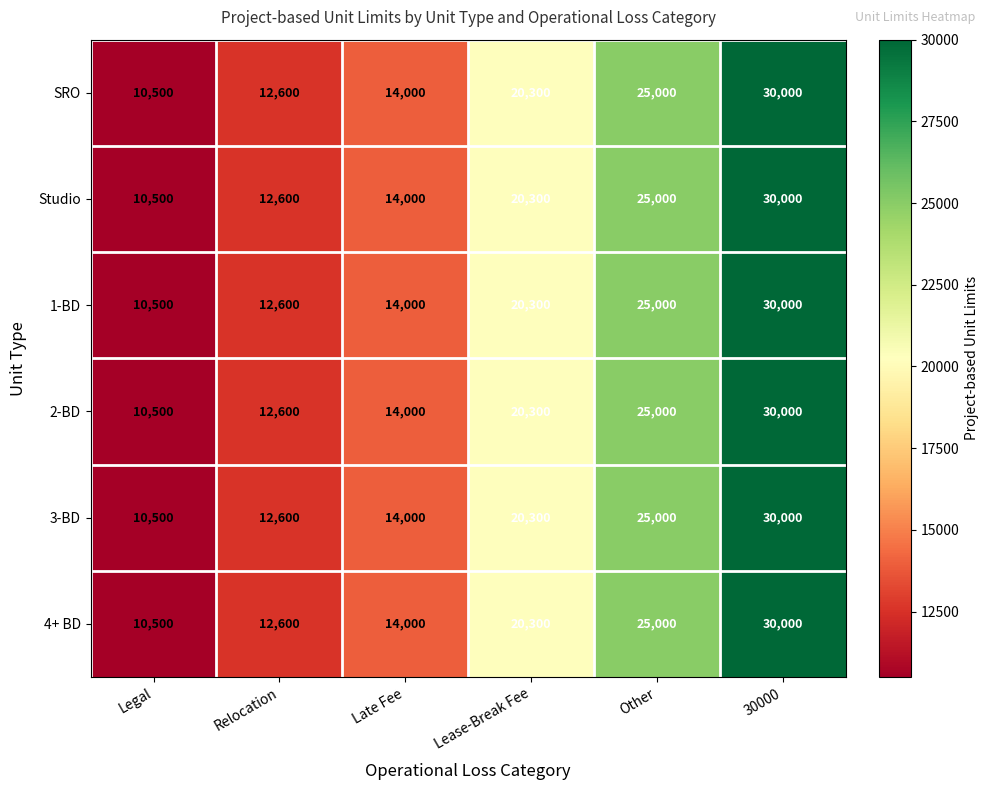

What is the sum of the 2-BD values at Other and Lease-Break Fee?

45300